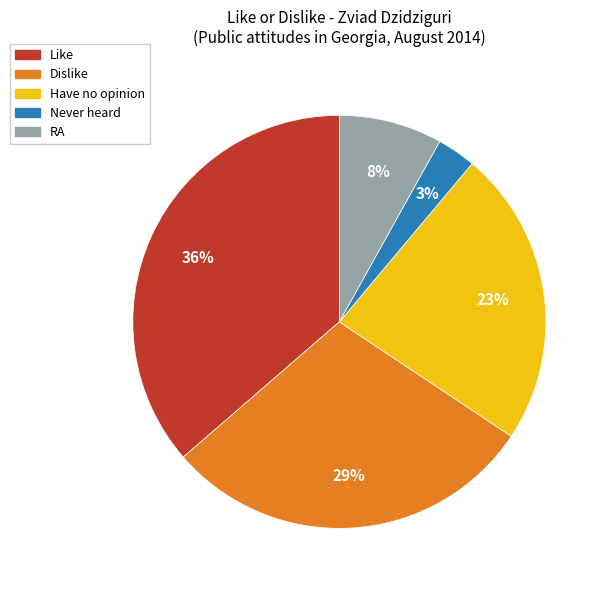

Which slice is the smallest?

Never heard